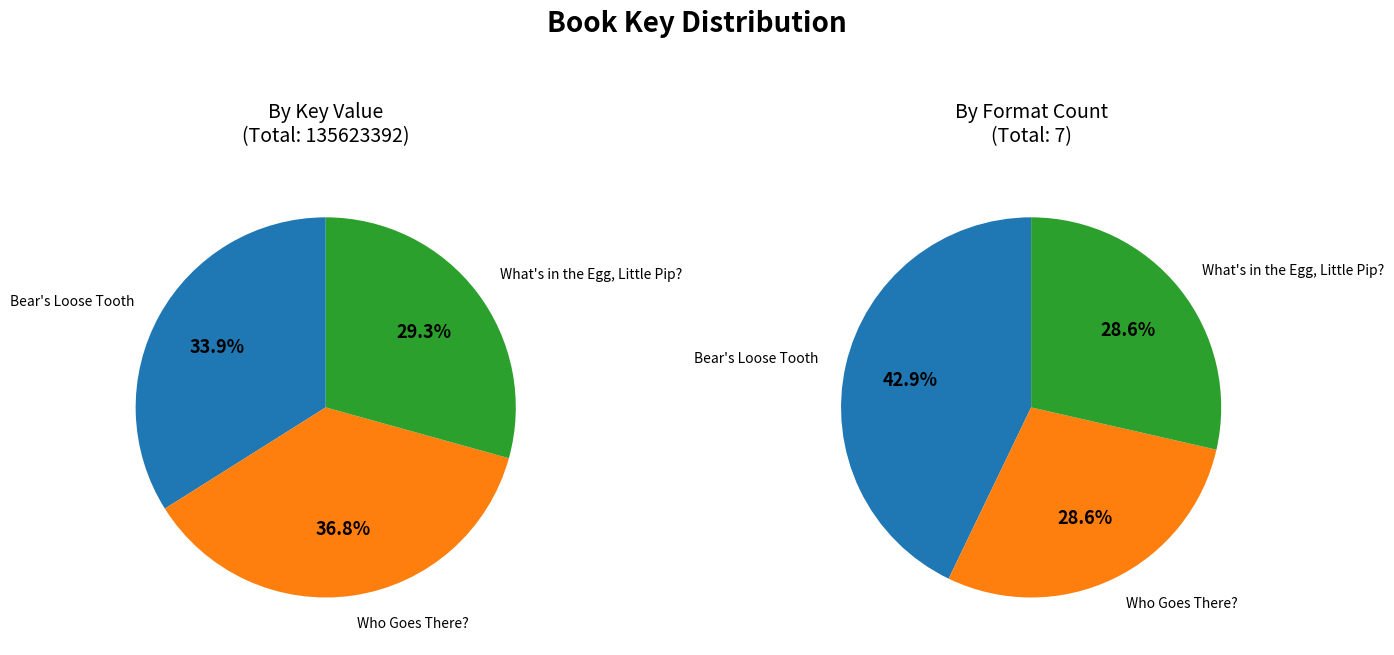

Approximately how many times larger is the value at What's in the Egg, Little Pip? compared to Bear's Loose Tooth?

0.9